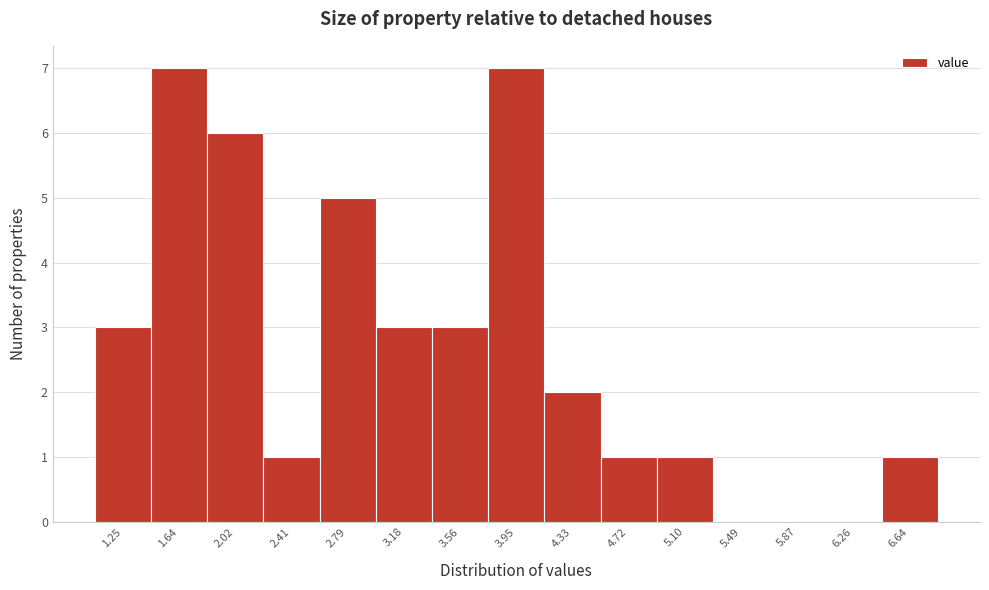

Reading left to right, extract all data points from this chart.

1.25=3	1.64=7	2.02=6	2.41=1	2.79=5	3.18=3	3.56=3	3.95=7	4.33=2	4.72=1	5.10=1	5.49=0	5.87=0	6.26=0	6.64=1